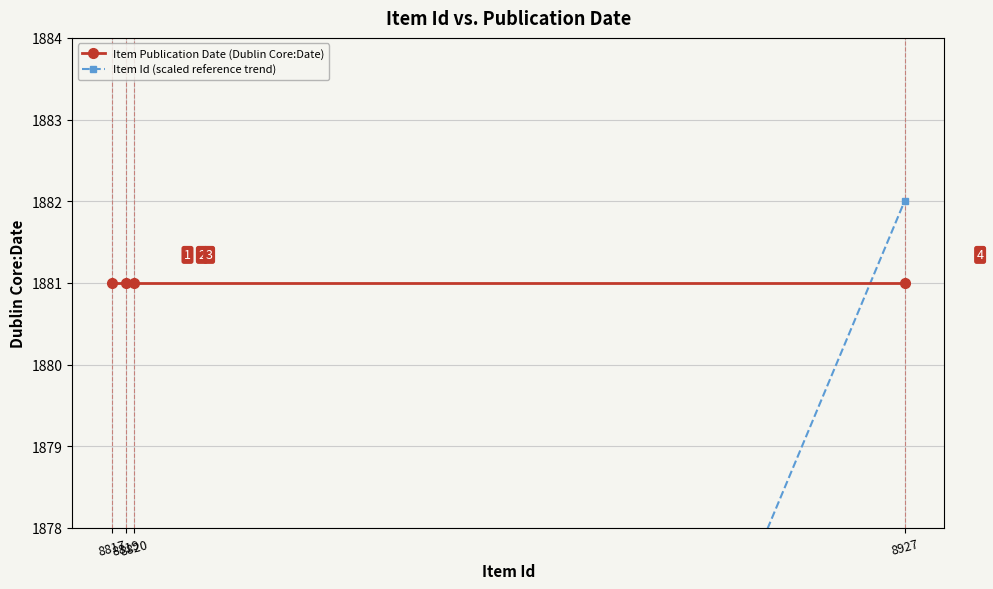

True or false: Item Id (scaled reference trend) has more than 2 points higher than both neighbors.

False